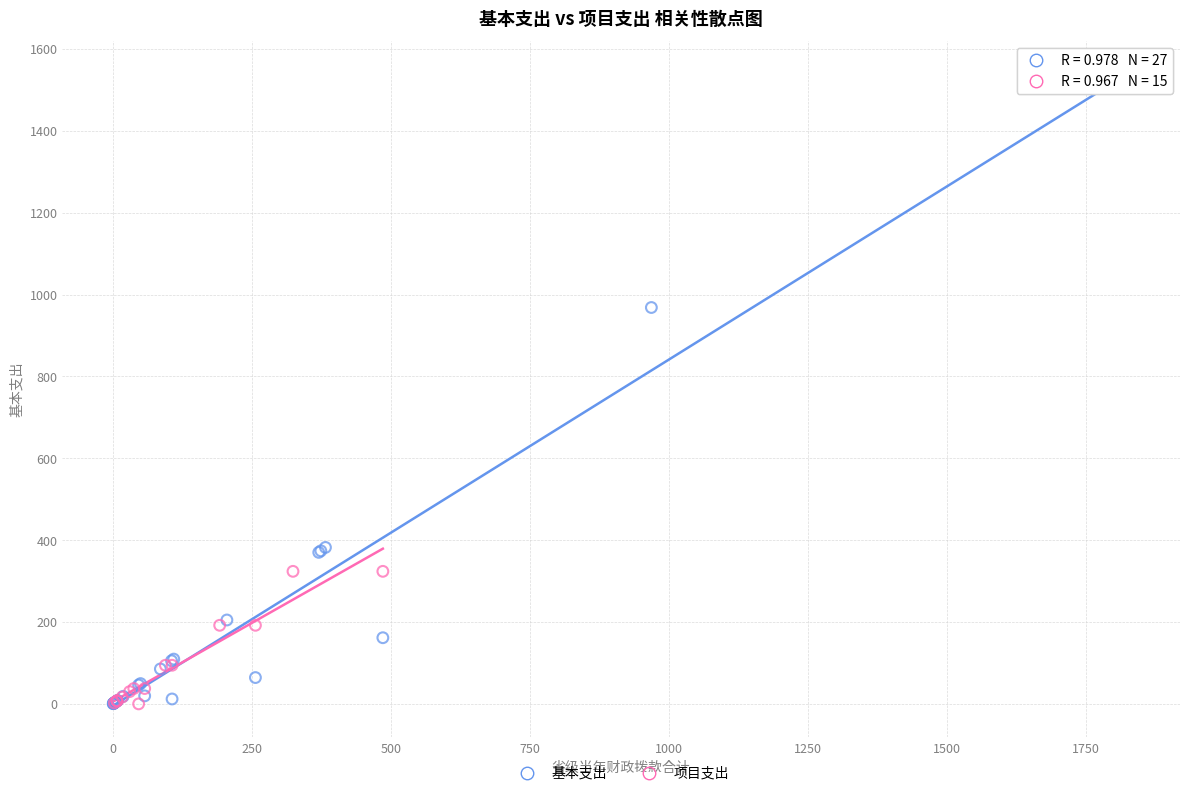

Which series has the widest spread of Y values?

基本支出